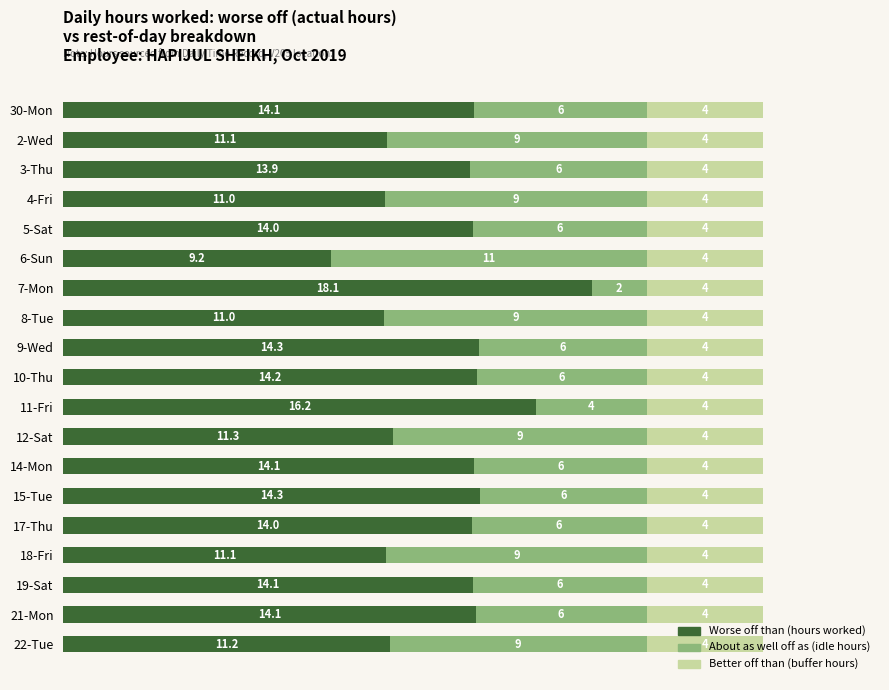

What is the total value across all series at 15-Tue?

24.0